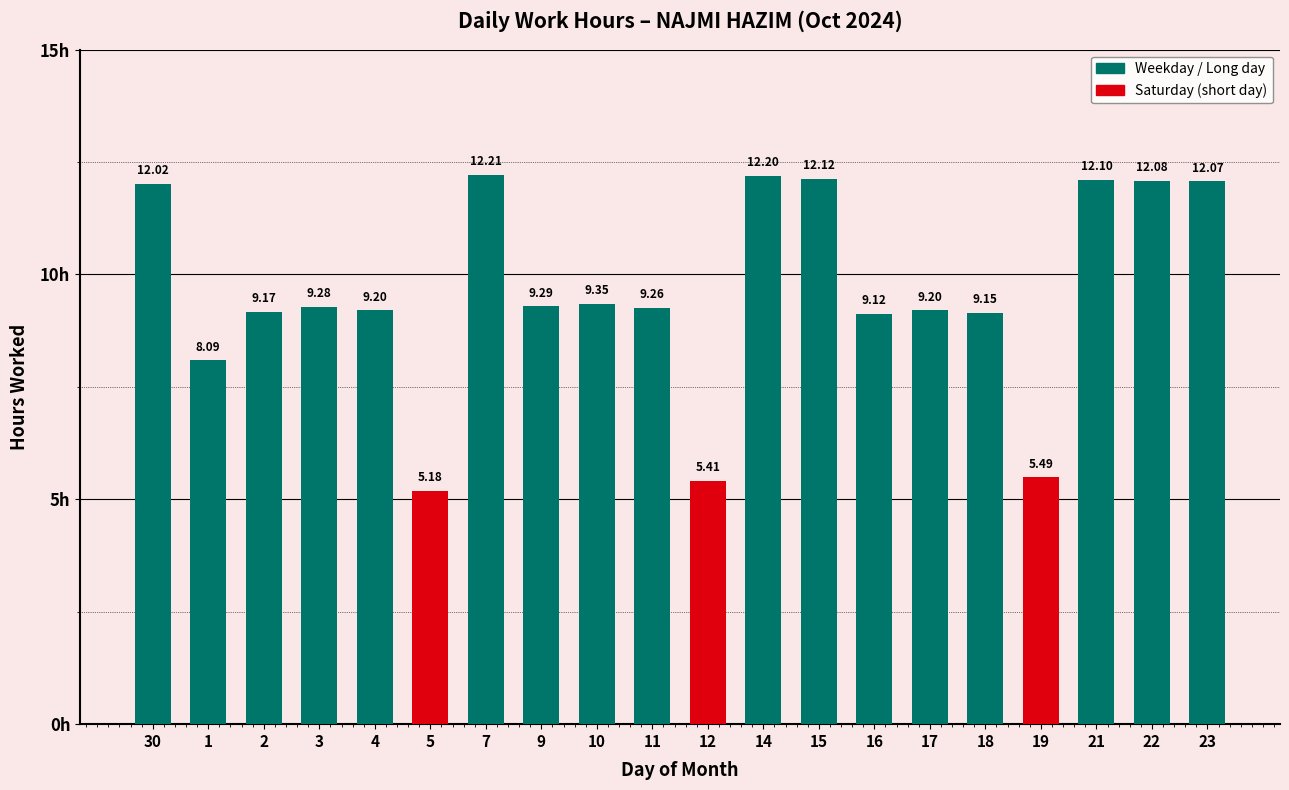

How many bars are there in total?

20